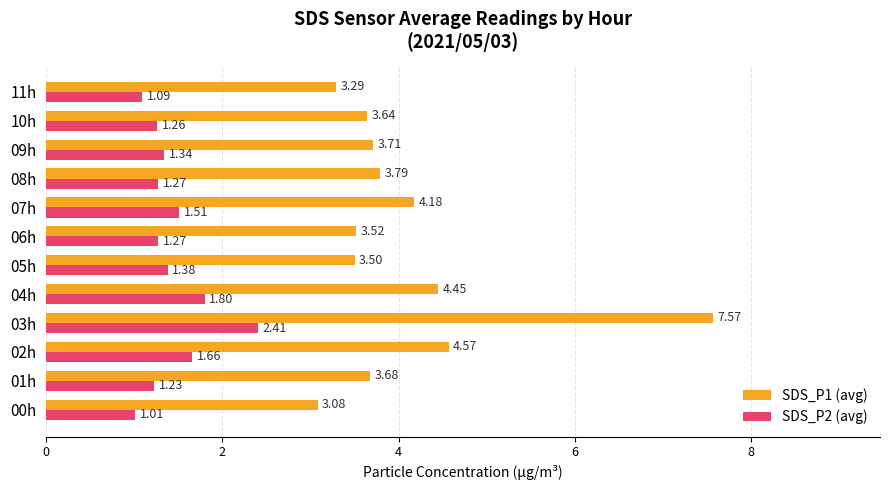

What is the sum of the SDS_P1 (avg) values at 05h and 01h?

7.2